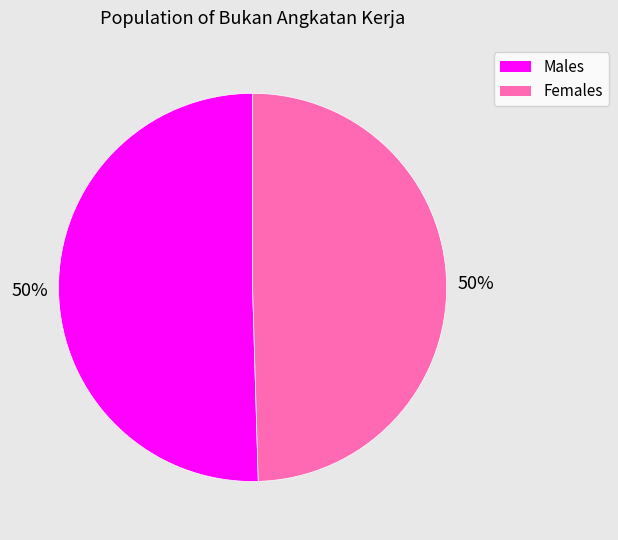

To the nearest percent, what is the average slice percentage?

50%